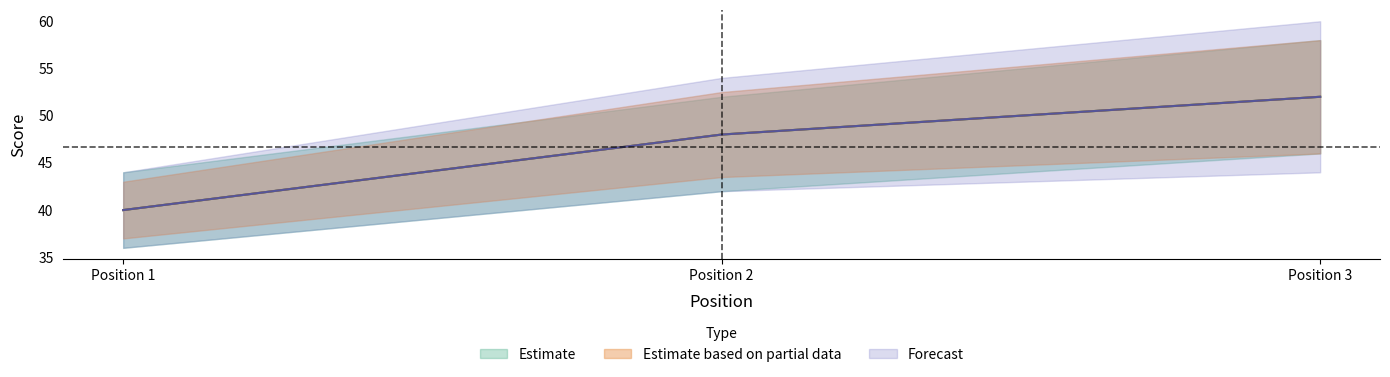

Reading left to right, transcribe all the data shown in this chart.

event_total_score: 40	48	52
round_total_score: 40	48	52
hole_10: 40	48	52